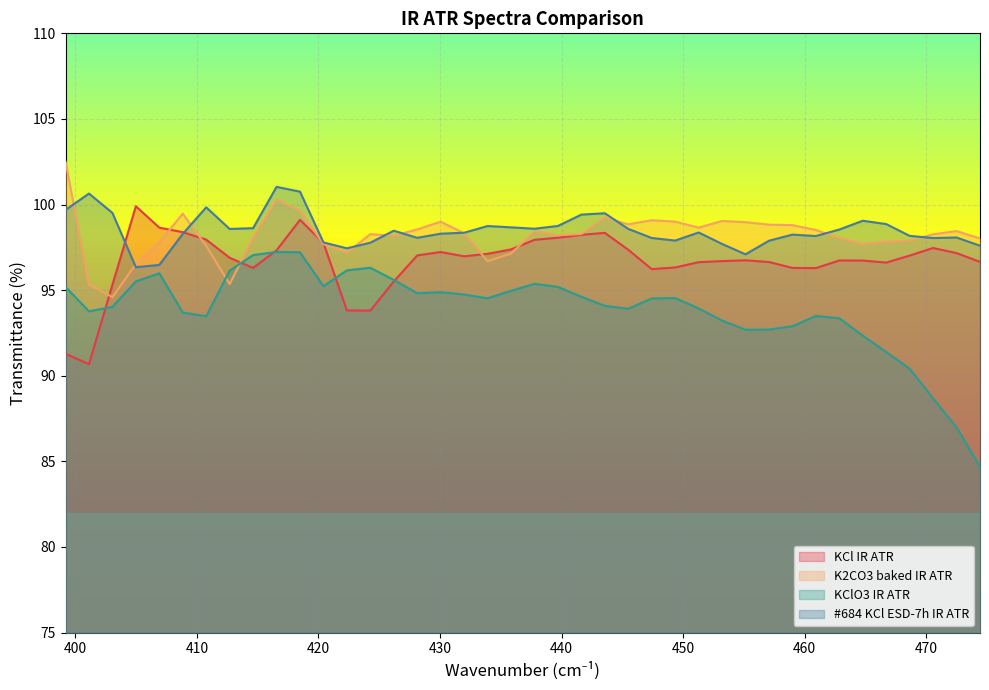

Which series has the largest range (max minus min)?

KClO3 IR ATR